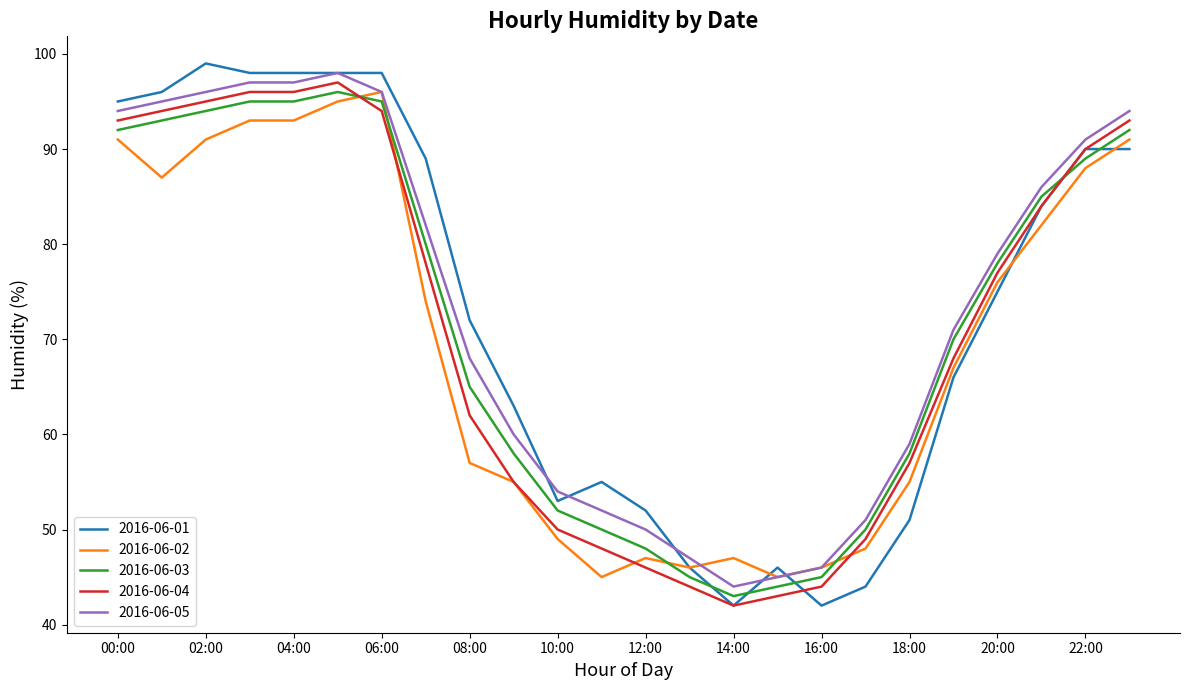

What is the greatest value displayed?

99